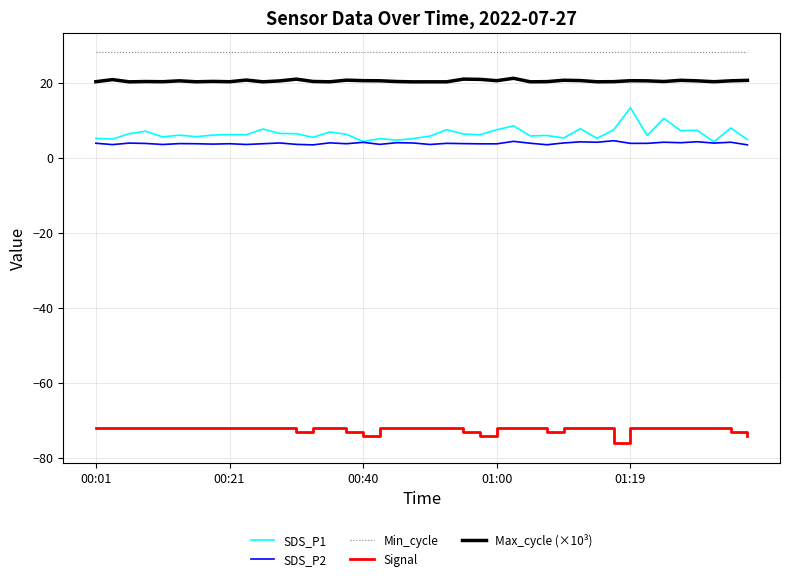

What is the maximum value shown in the chart?

28.0